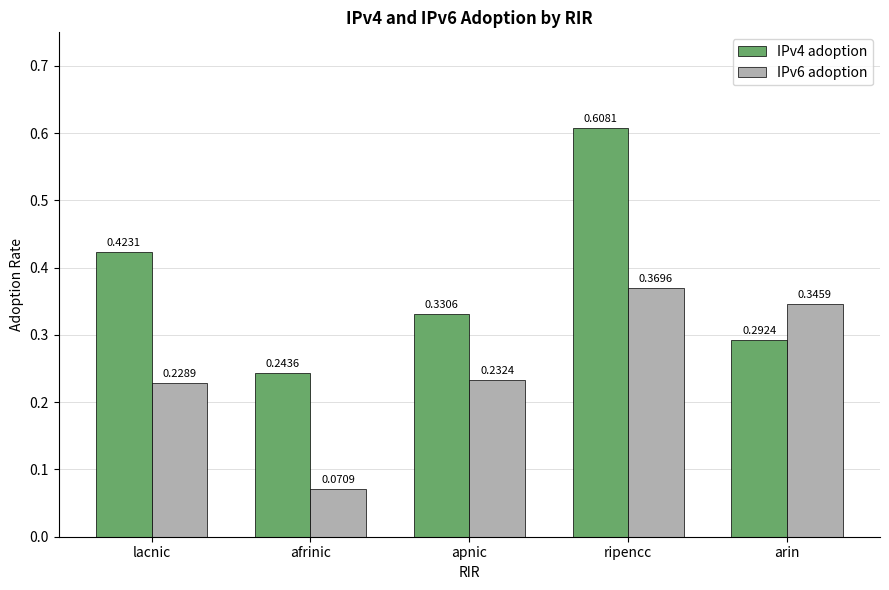

At which category is the sum across all series the highest?

ripencc